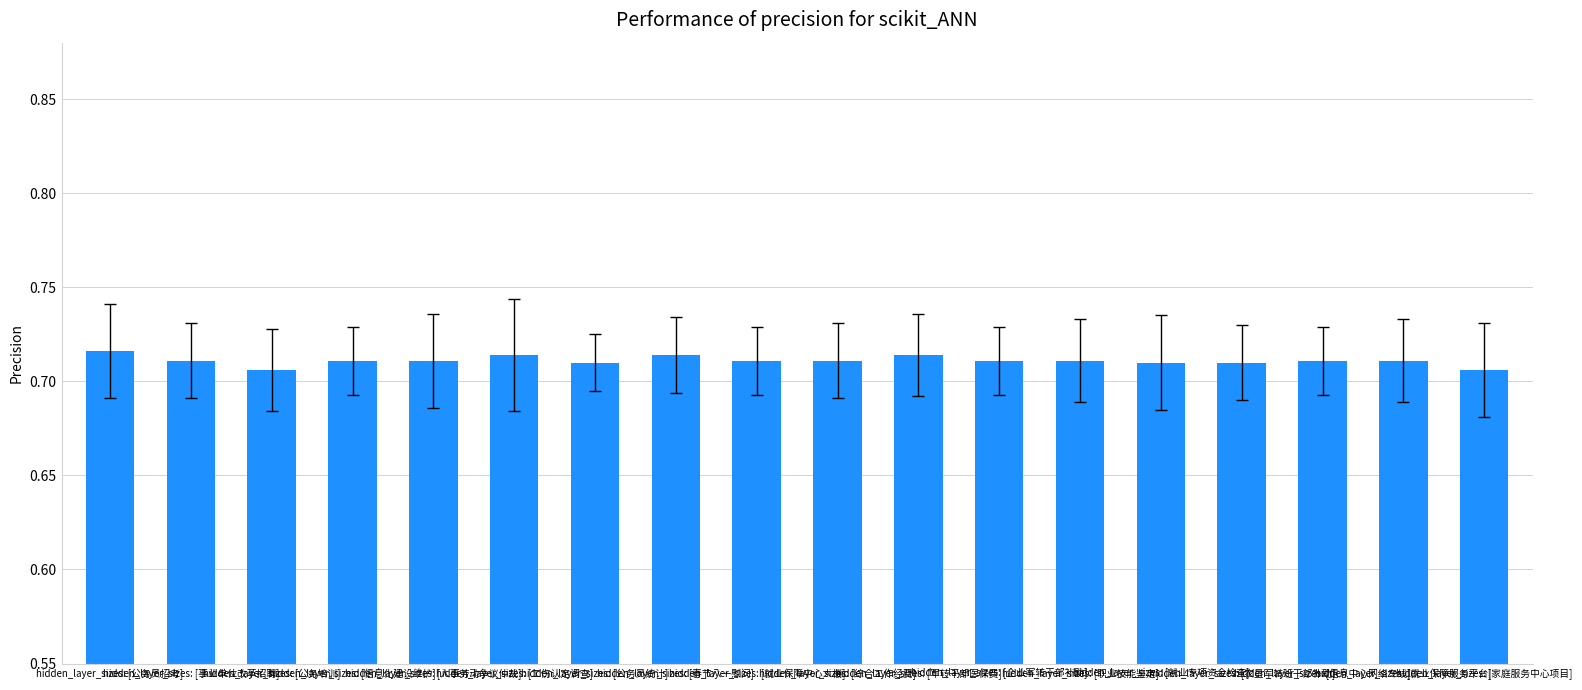

Count the values in the range 0 to 1.

18